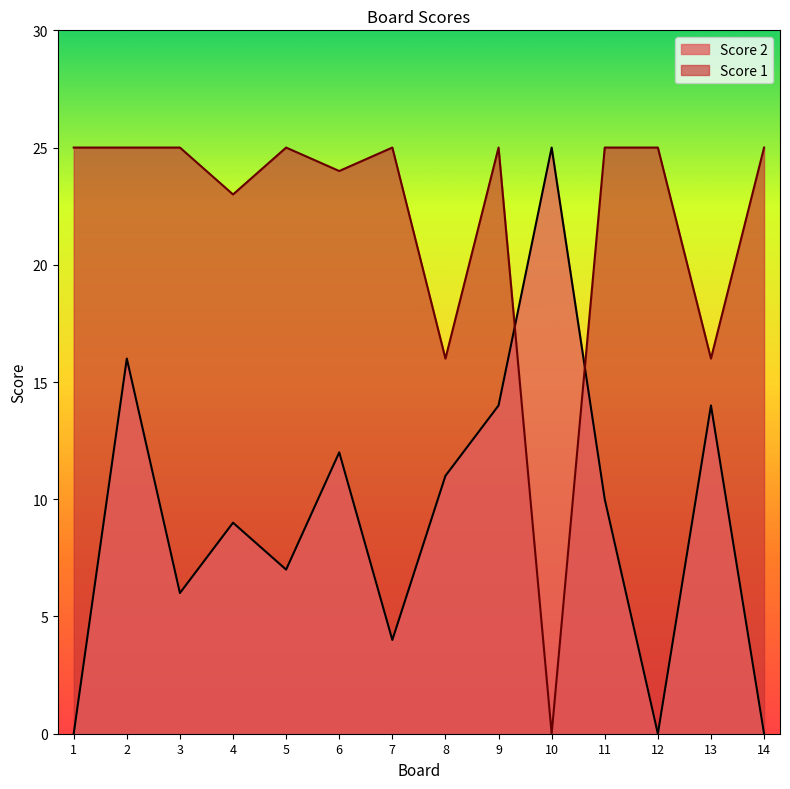

How many lines are shown in the chart?

2